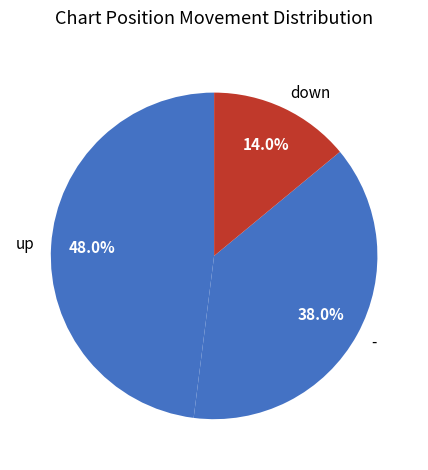

How many segments does this pie chart have?

3